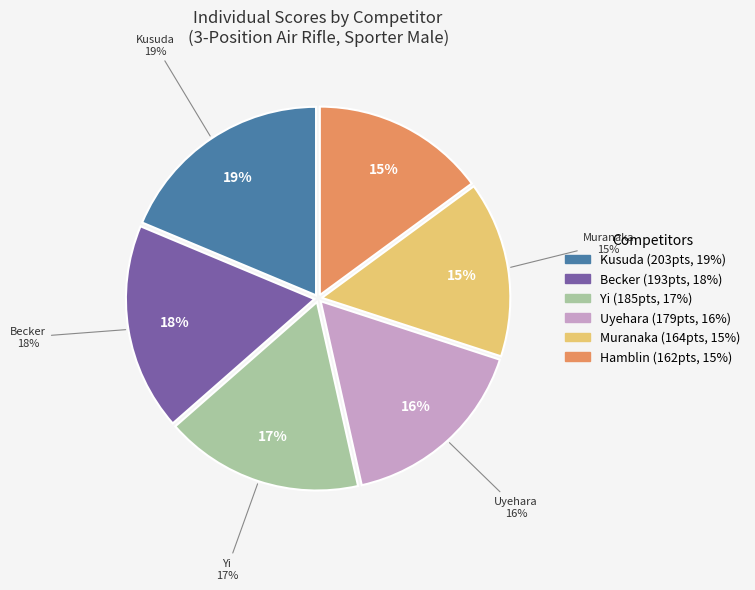

Which slice is the largest?

Kusuda